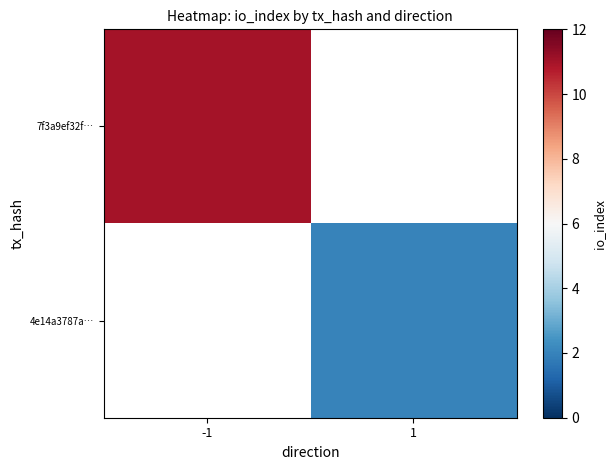

Count the number of categories in the chart.

2